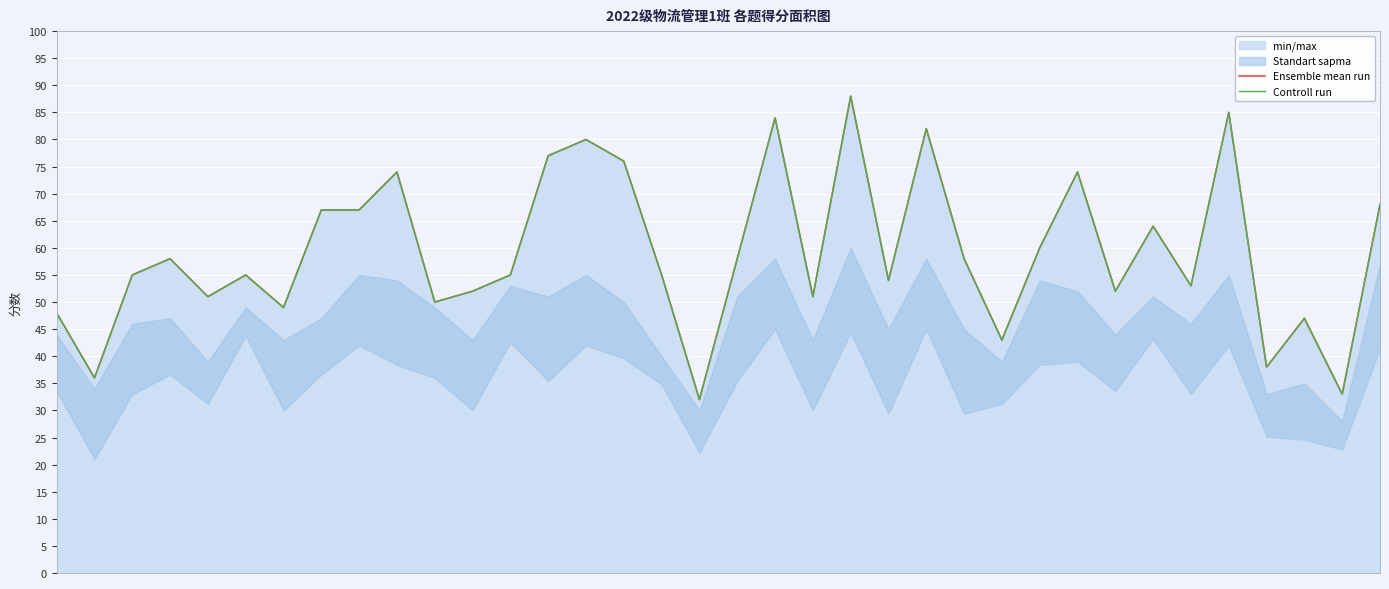

True or false: Ensemble mean run and Controll run intersect in this chart.

False